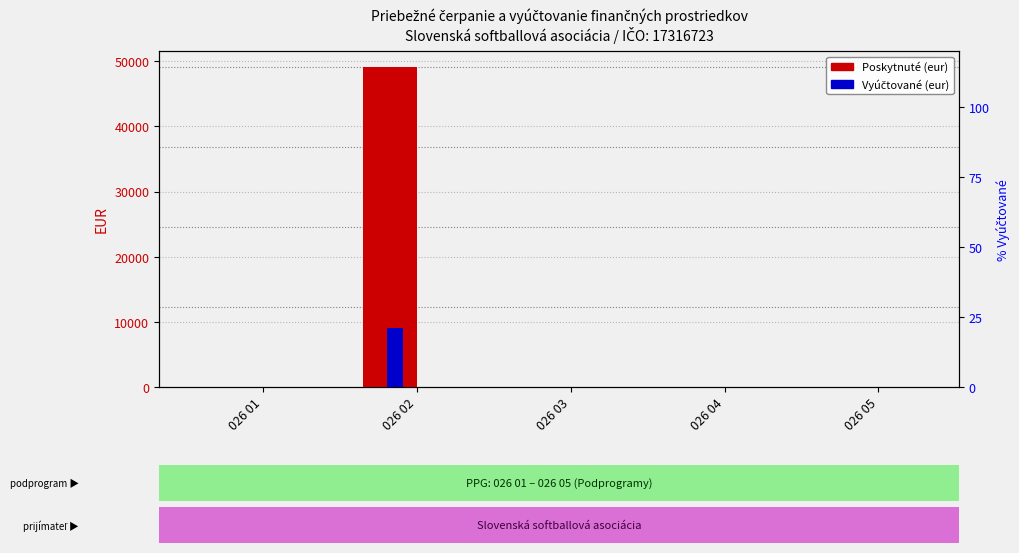

True or false: Vyúčtované (eur) has a value of 9059.6 at 026 02.

True